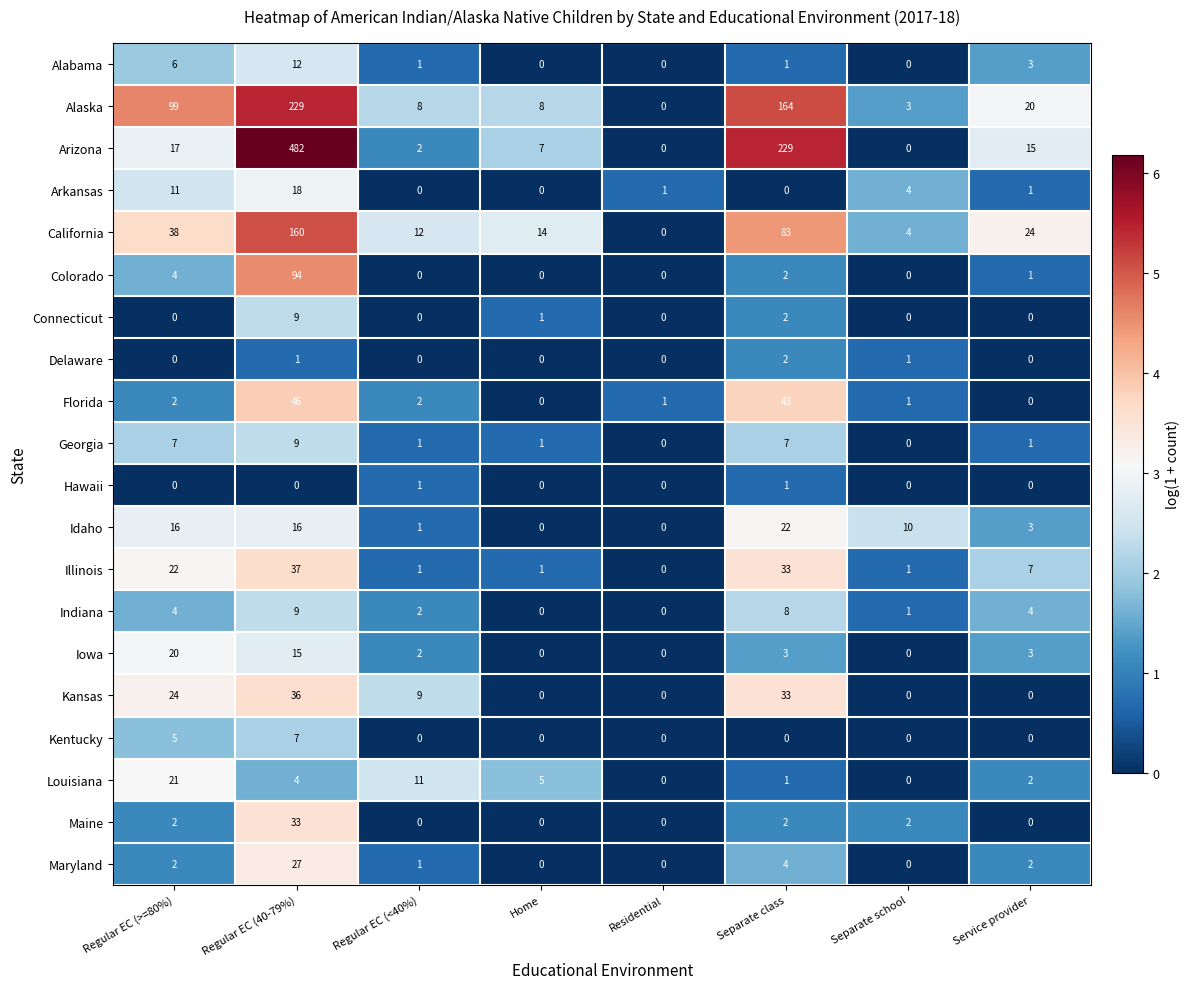

What is the maximum value shown in the chart?

482